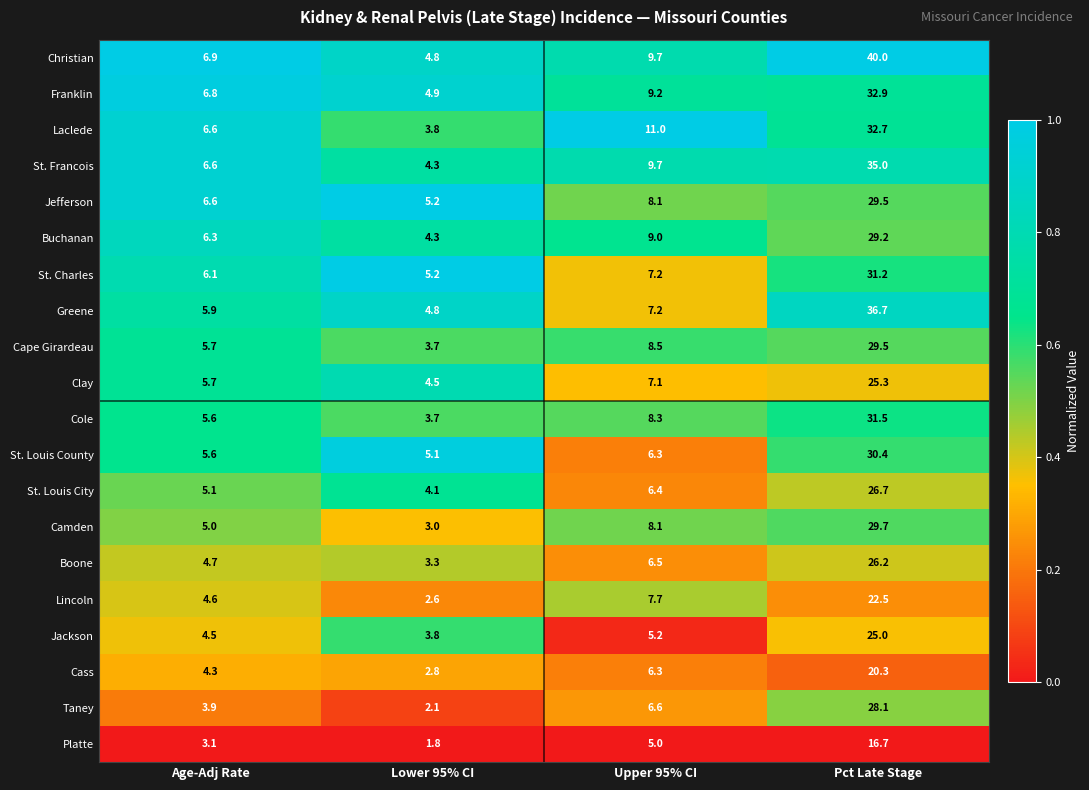

Which series has the largest total across all categories?

Christian